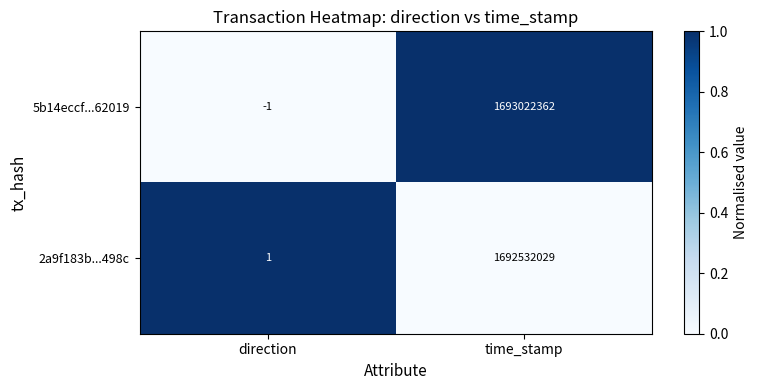

Is it true that 2a9f183b...498c equals 1 at direction?

True